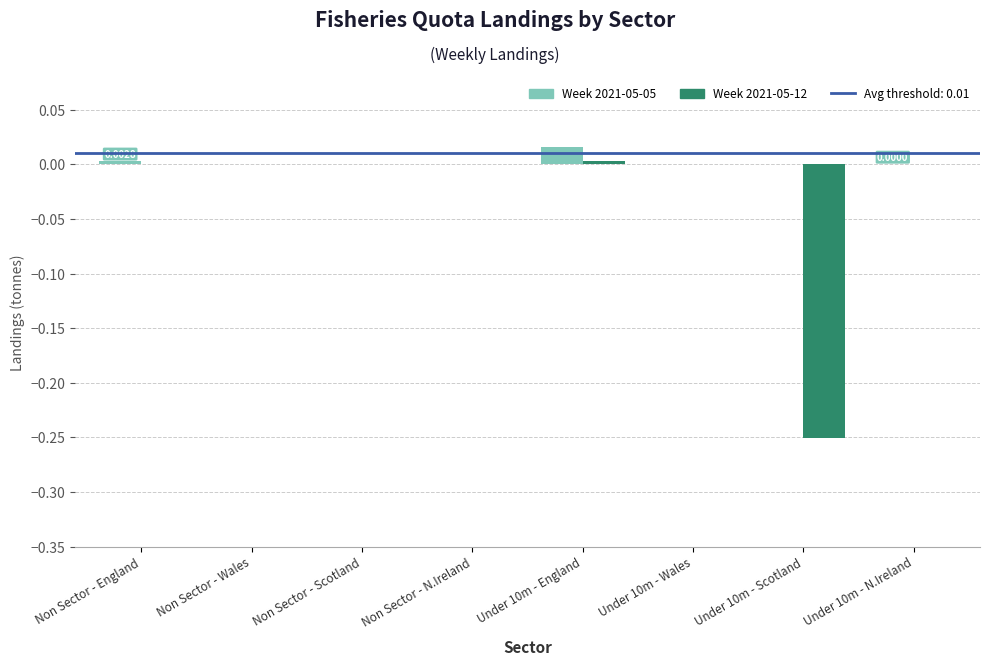

Which series has the largest total across all categories?

Week 2021-05-05